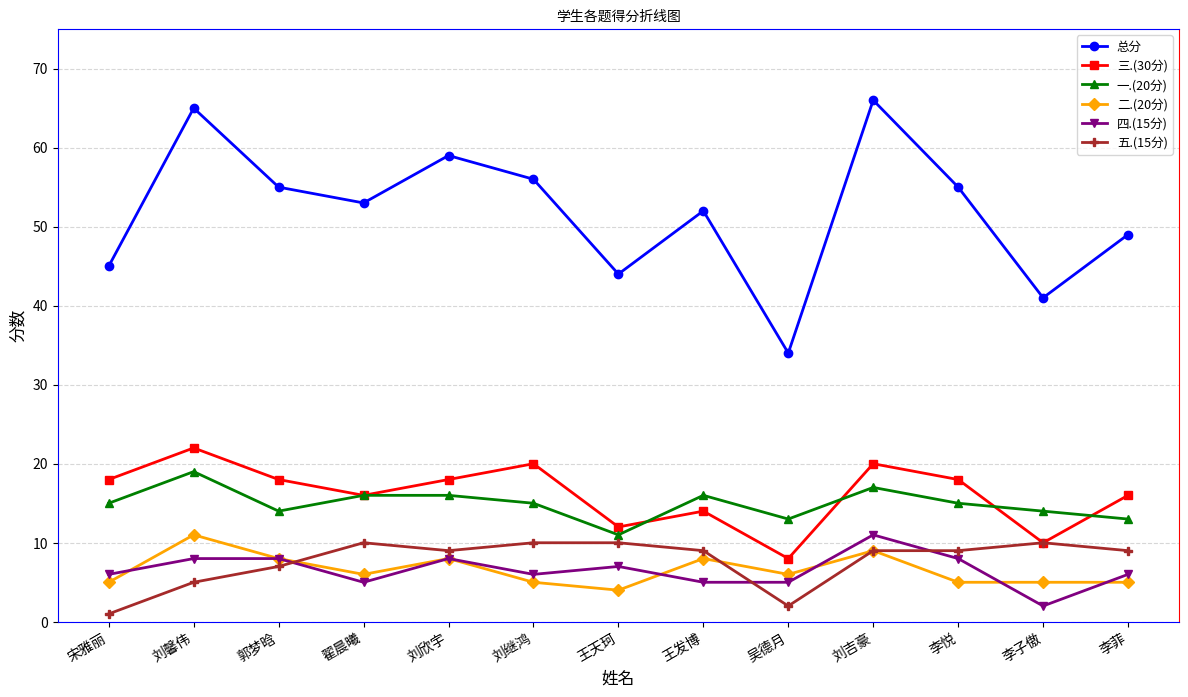

Count the 一.(20分) values in the range 14 to 16.

8